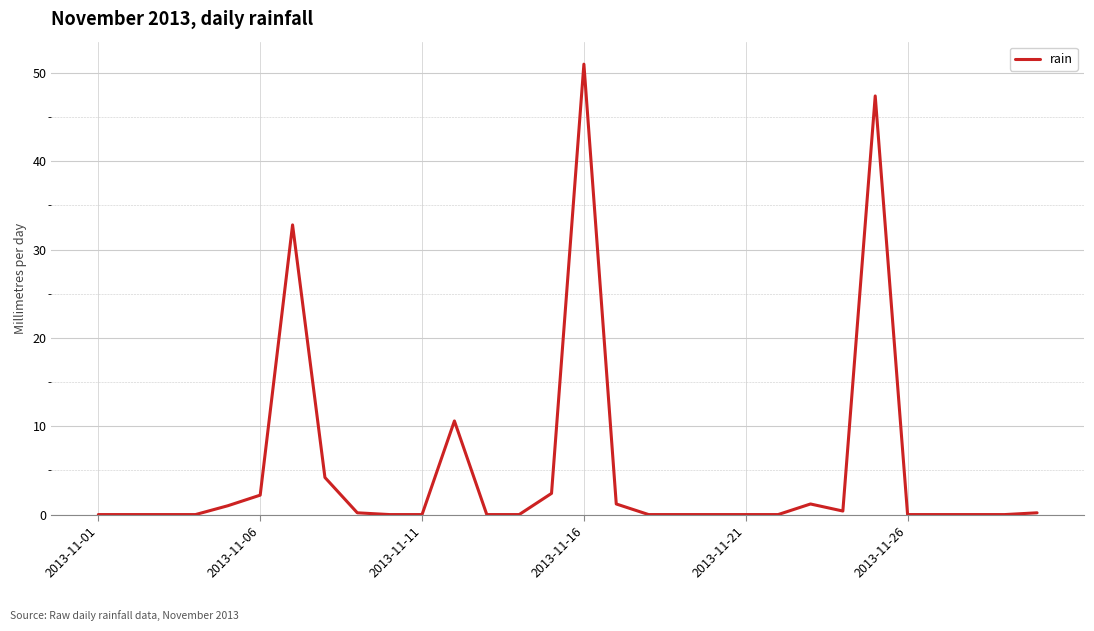

How many lines are shown in the chart?

1